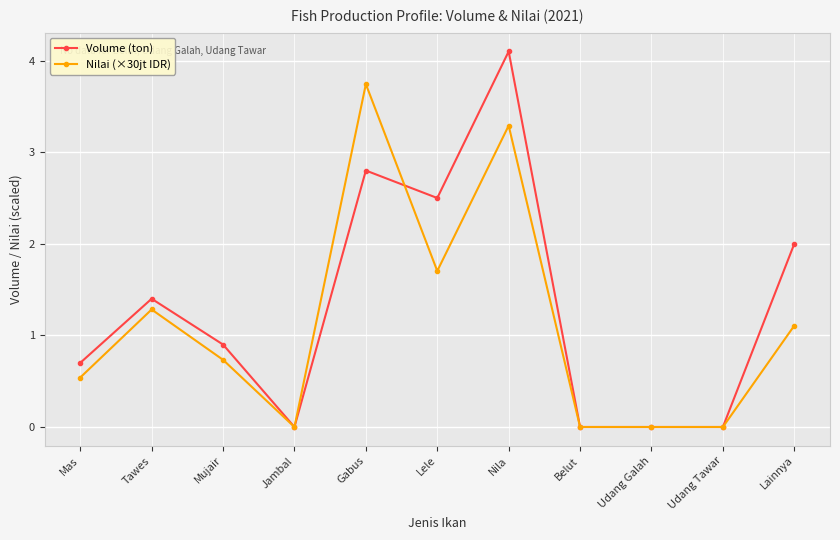

Count the number of data series in this chart.

2